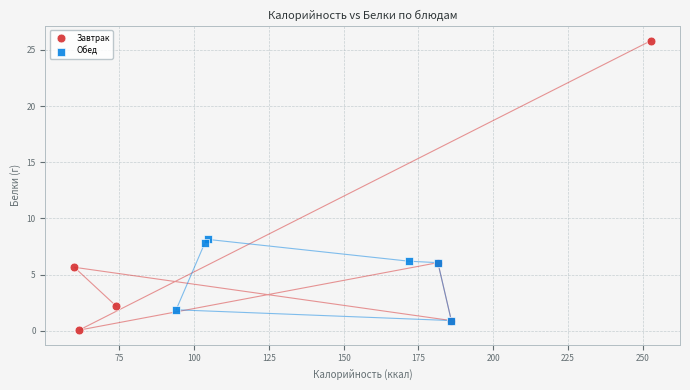

Which series reaches the maximum Y coordinate?

Завтрак